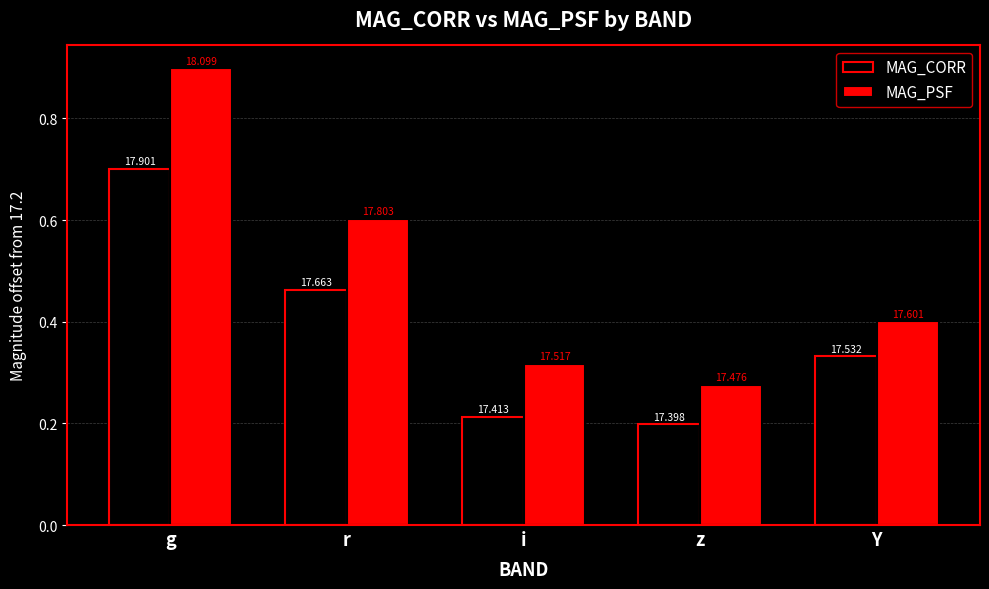

At which category is the sum across all series the highest?

g